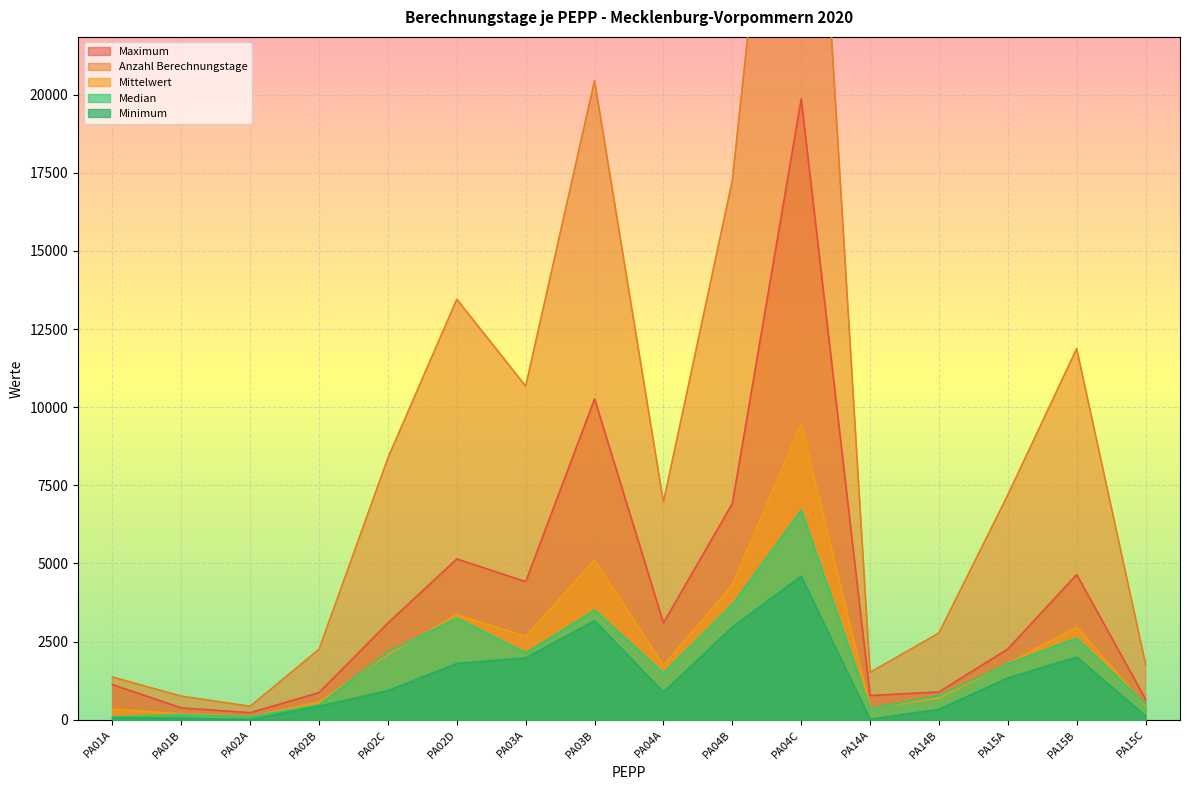

True or false: Minimum has a value of 32.3 at PA01A.

False